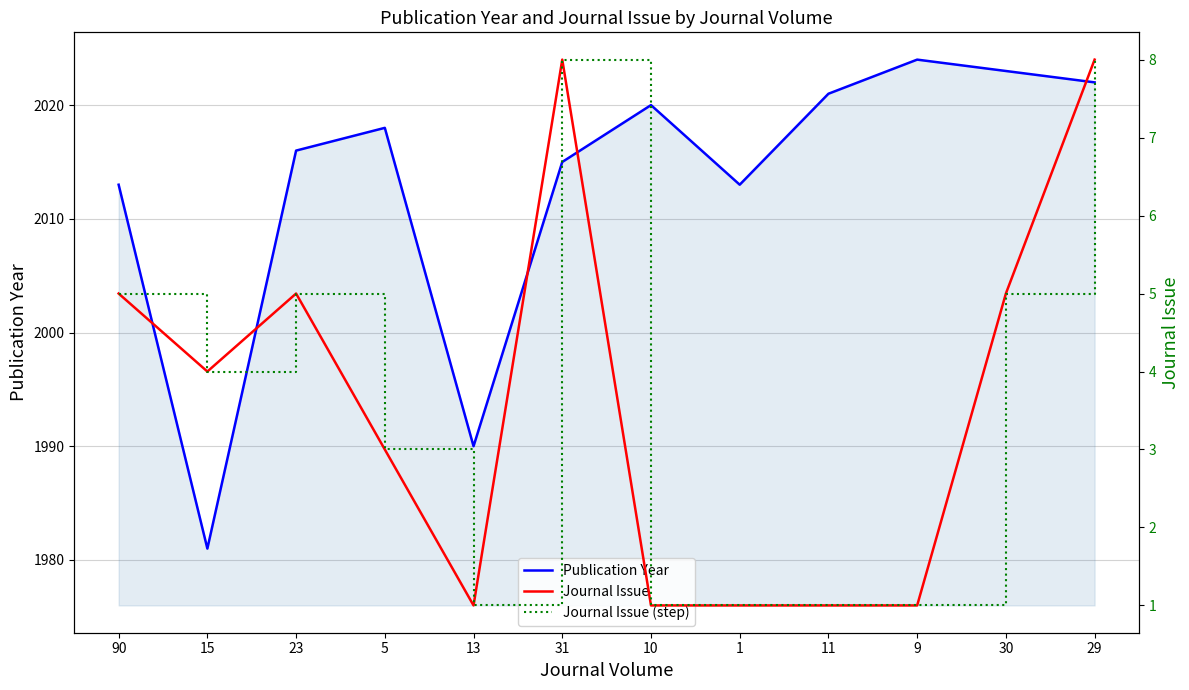

How many data points in Journal Issue are less than 4?

6